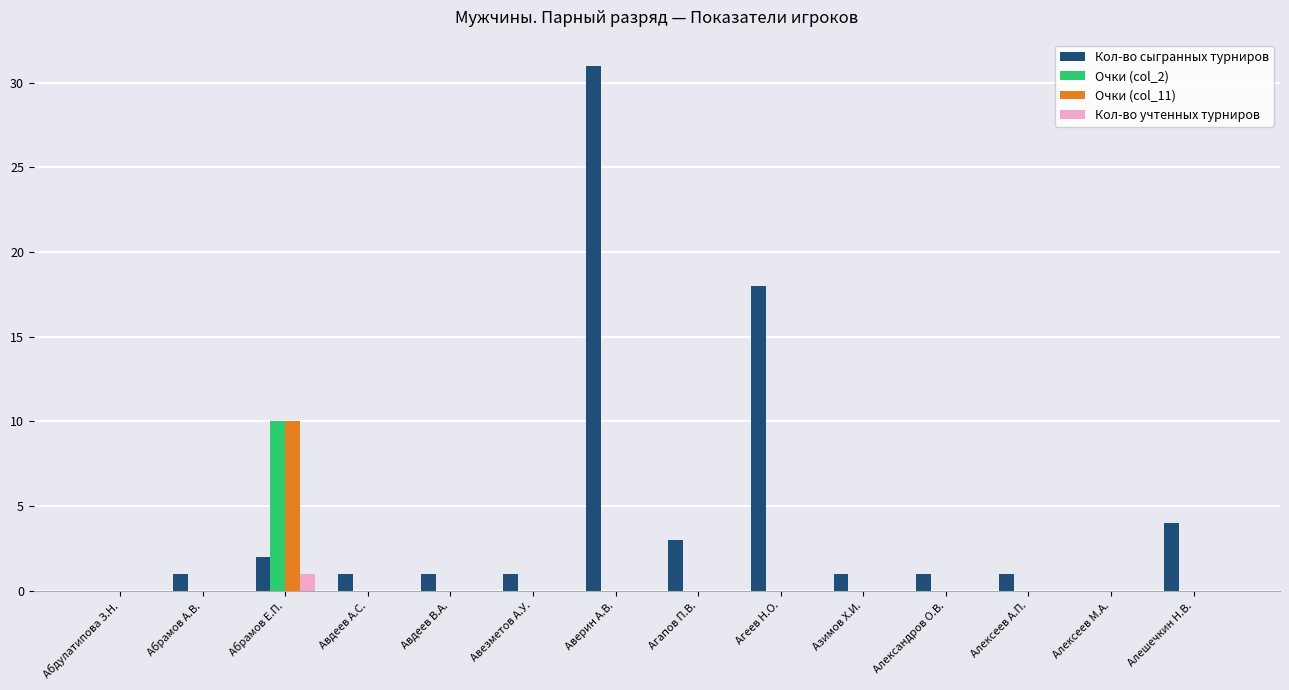

Reading right to left, list all the values displayed in this chart.

Кол-во сыгранных турниров: Алешечкин Н.В.=4	Алексеев М.А.=0	Алексеев А.П.=1	Александров О.В.=1	Азимов Х.И.=1	Агеев Н.О.=18	Агапов П.В.=3	Аверин А.В.=31	Авезметов А.У.=1	Авдеев В.А.=1	Авдеев А.С.=1	Абрамов Е.П.=2	Абрамов А.В.=1	Абдулатипова З.Н.=0
Очки (col_2): Алешечкин Н.В.=0	Алексеев М.А.=0	Алексеев А.П.=0	Александров О.В.=0	Азимов Х.И.=0	Агеев Н.О.=0	Агапов П.В.=0	Аверин А.В.=0	Авезметов А.У.=0	Авдеев В.А.=0	Авдеев А.С.=0	Абрамов Е.П.=10	Абрамов А.В.=0	Абдулатипова З.Н.=0
Очки (col_11): Алешечкин Н.В.=0	Алексеев М.А.=0	Алексеев А.П.=0	Александров О.В.=0	Азимов Х.И.=0	Агеев Н.О.=0	Агапов П.В.=0	Аверин А.В.=0	Авезметов А.У.=0	Авдеев В.А.=0	Авдеев А.С.=0	Абрамов Е.П.=10	Абрамов А.В.=0	Абдулатипова З.Н.=0
Кол-во учтенных турниров: Алешечкин Н.В.=0	Алексеев М.А.=0	Алексеев А.П.=0	Александров О.В.=0	Азимов Х.И.=0	Агеев Н.О.=0	Агапов П.В.=0	Аверин А.В.=0	Авезметов А.У.=0	Авдеев В.А.=0	Авдеев А.С.=0	Абрамов Е.П.=1	Абрамов А.В.=0	Абдулатипова З.Н.=0